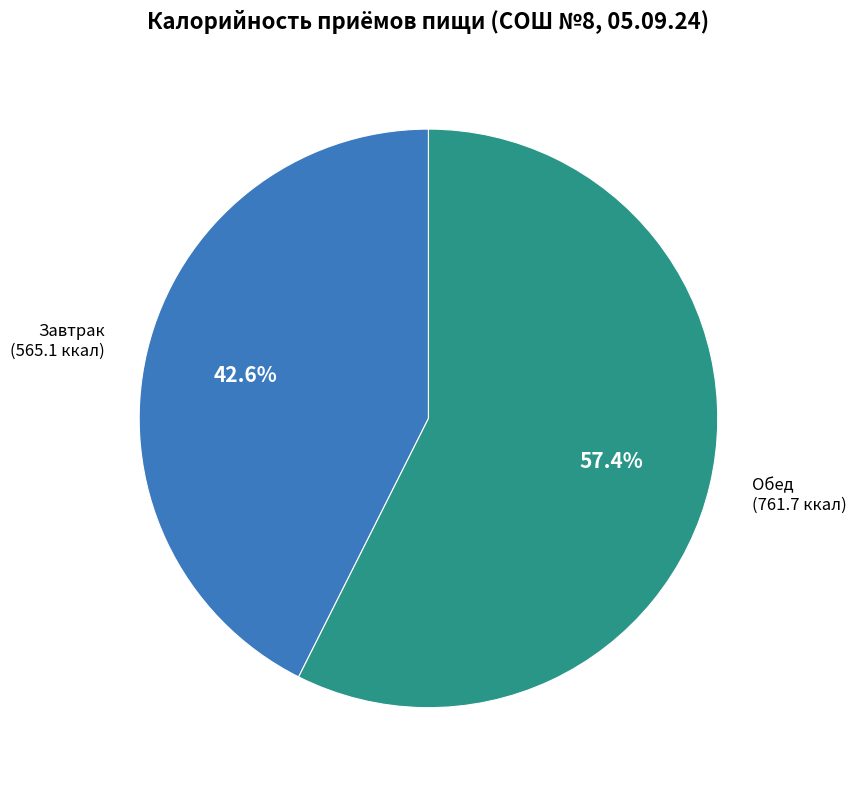

What percentage is the Завтрак slice, to the nearest percent?

43%